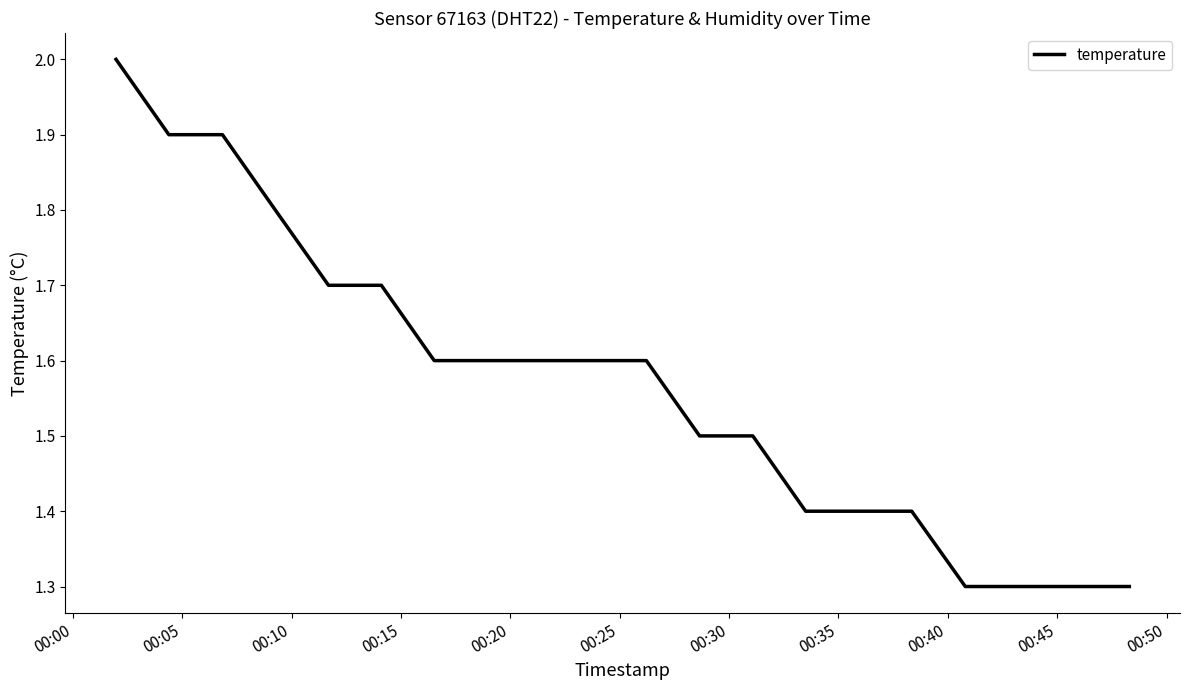

What is the maximum value shown in the chart?

2.0